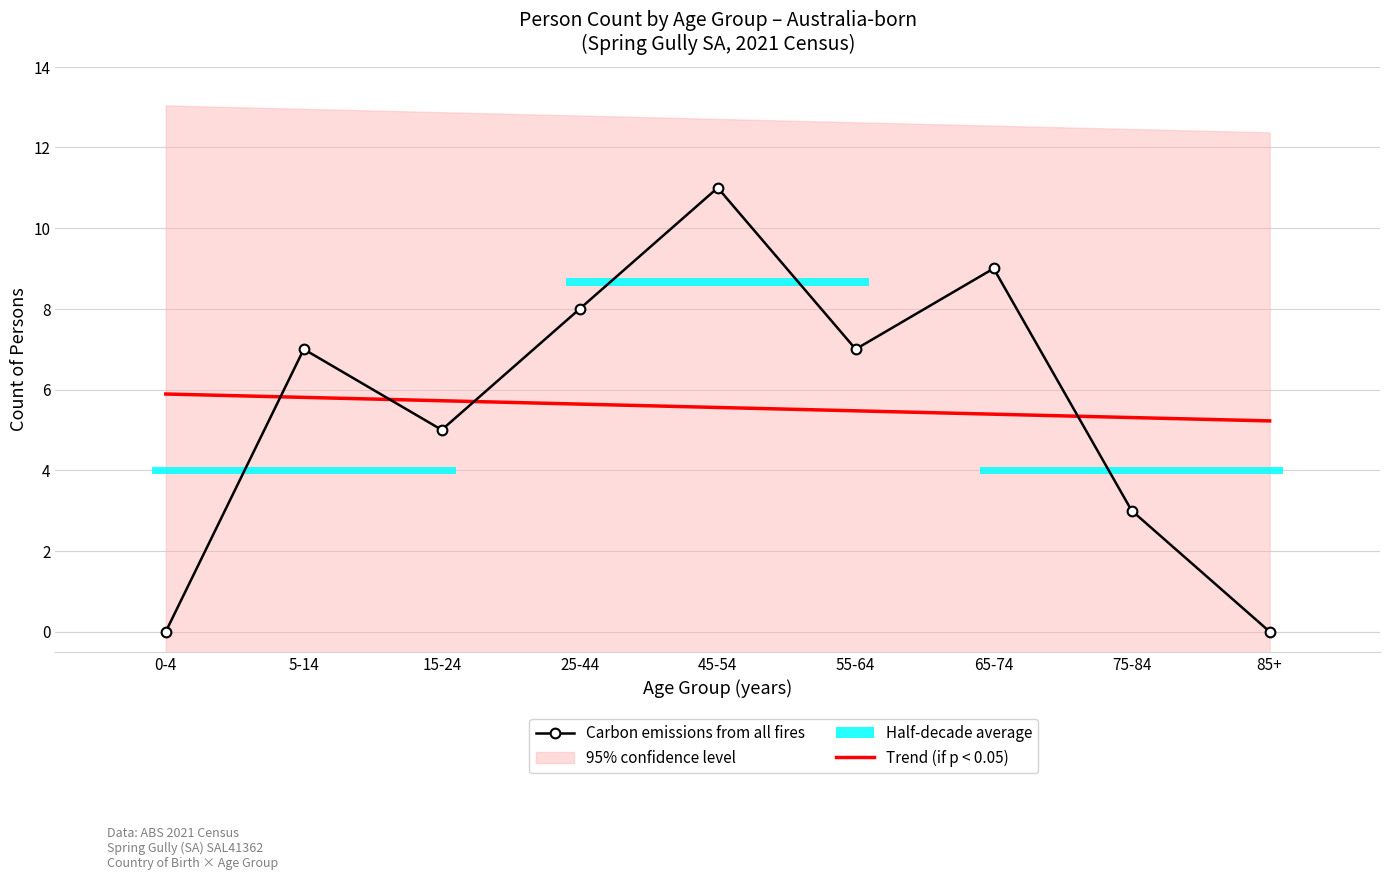

What is the sum of all Carbon emissions from all fires values?

50.0